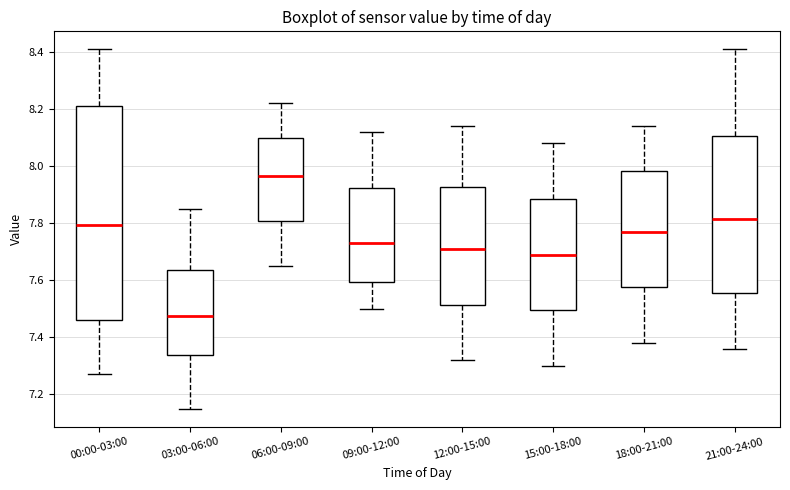

Which box's median line is the lowest?

03:00-06:00